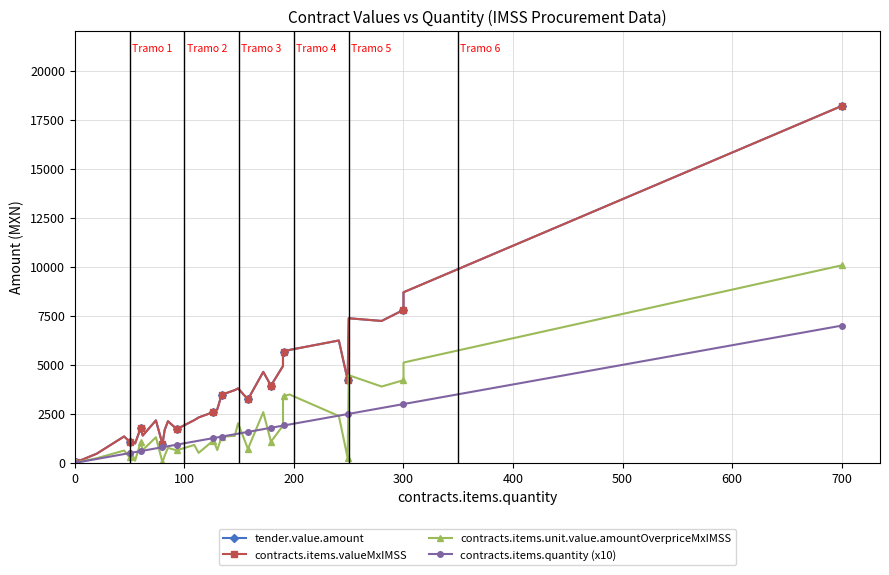

The value of contracts.items.valueMxIMSS at 11 is 3431.3. True or false?

False